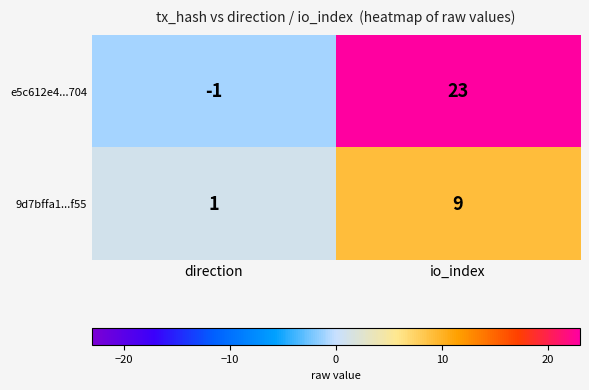

What is the greatest value displayed?

23